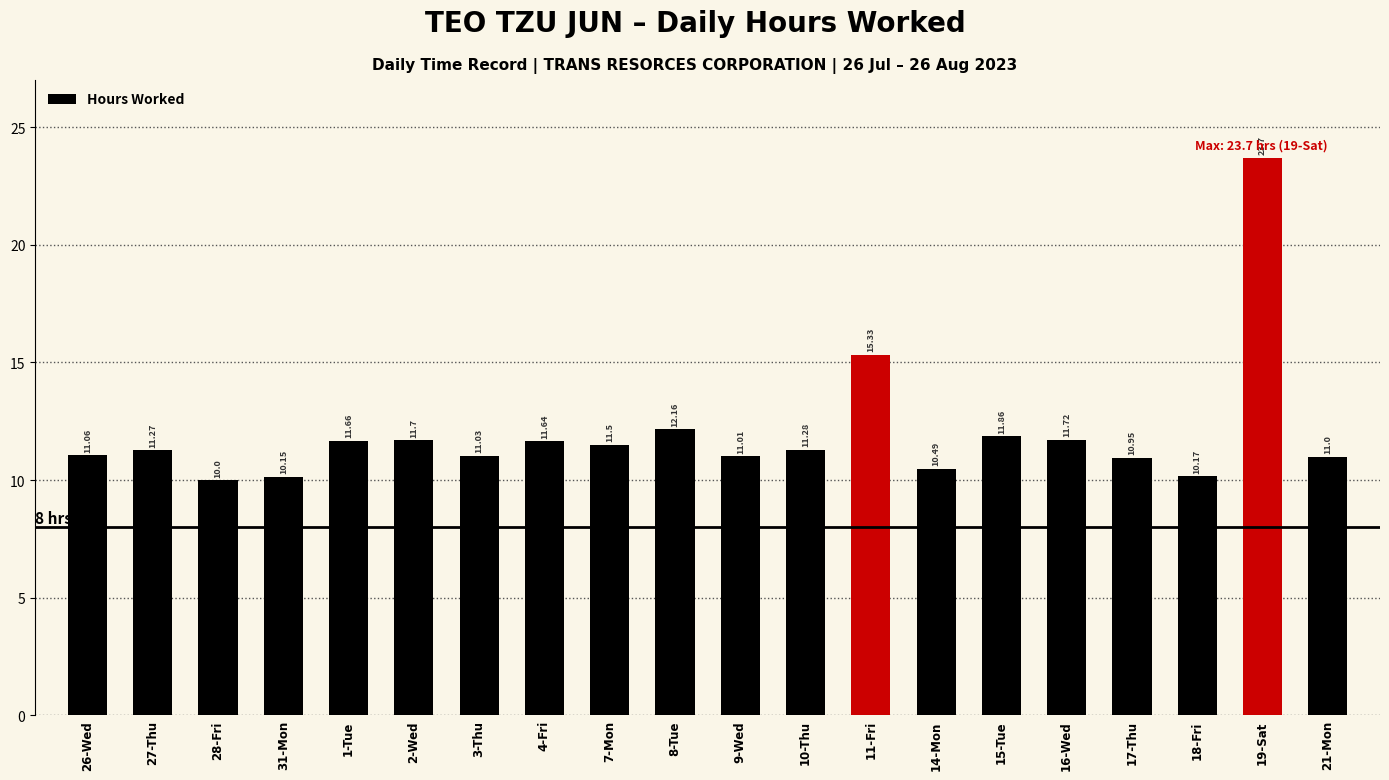

How many bars are there in total?

20